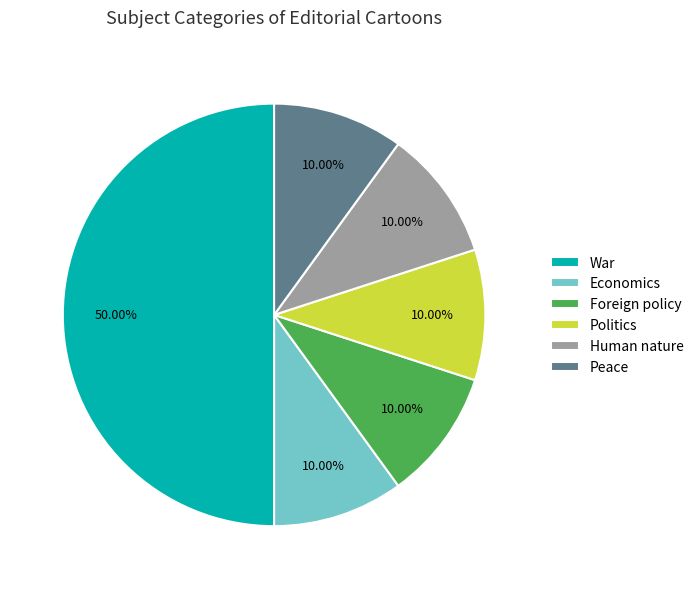

Which has a higher value, War or Human nature?

War